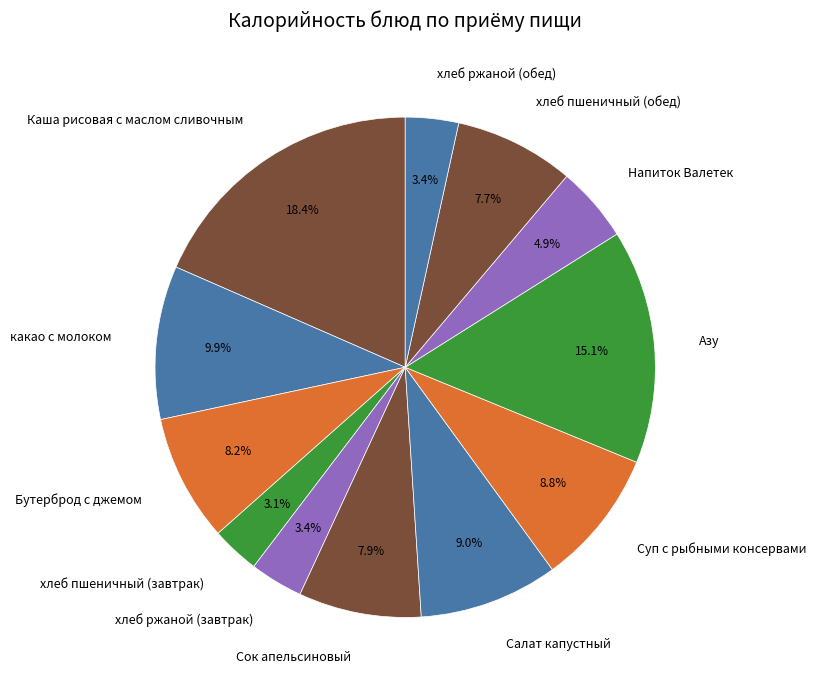

What is the largest slice in the pie chart?

Каша рисовая с маслом сливочным